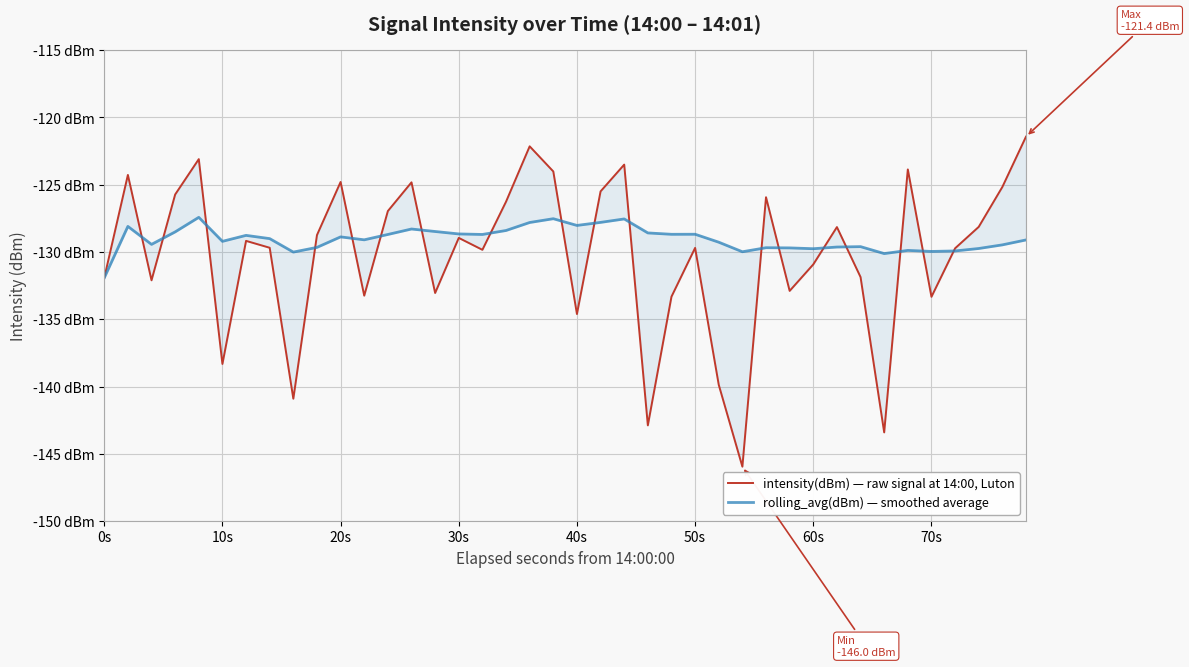

After their last crossing, which series has the higher values: intensity(dBm) — raw signal at 14:00, Luton or rolling_avg(dBm) — smoothed average?

intensity(dBm) — raw signal at 14:00, Luton